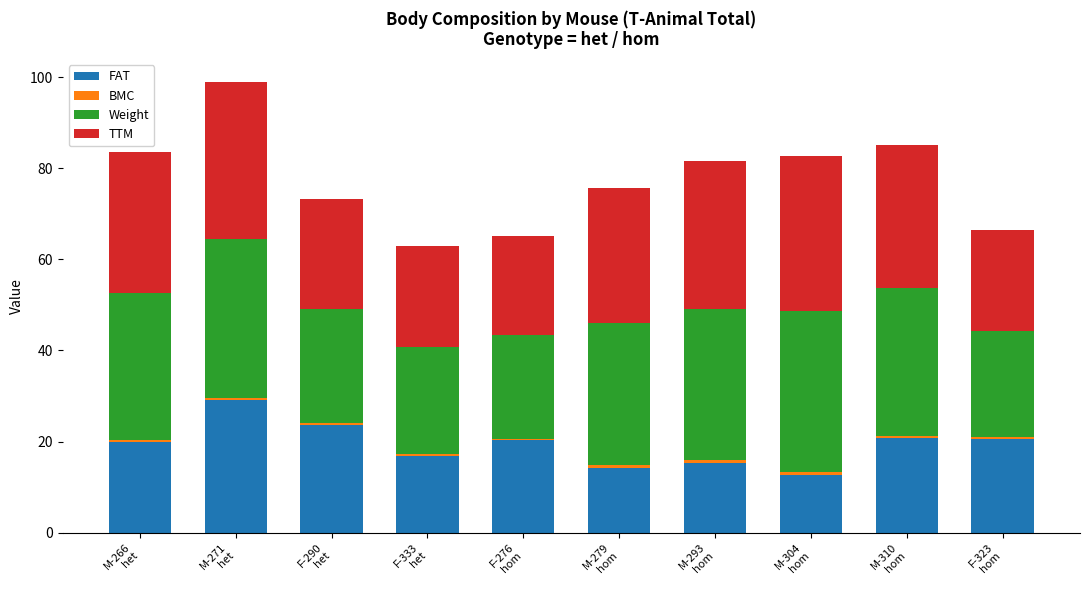

What is the total value across all series at F-323
hom?

66.4